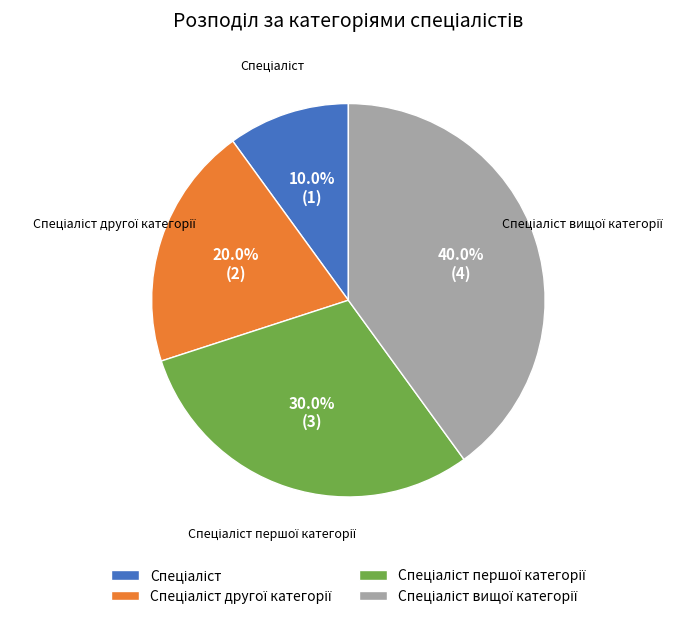

Is there any slice that represents more than half of the pie?

No